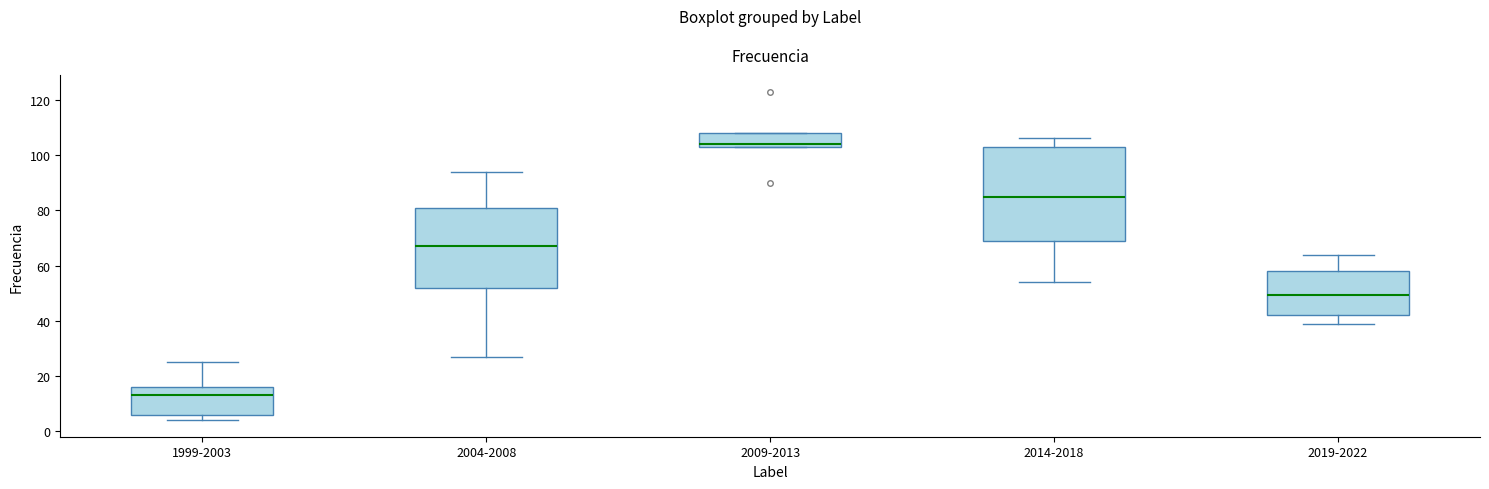

Which box is the tallest, from its lower edge to its upper edge?

2014-2018